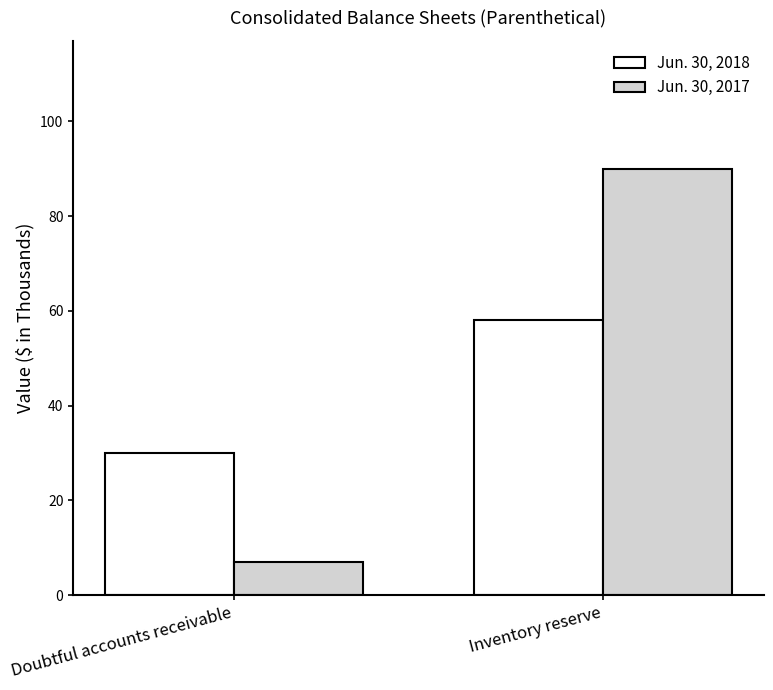

Which label corresponds to the smallest value in the chart?

Doubtful accounts receivable